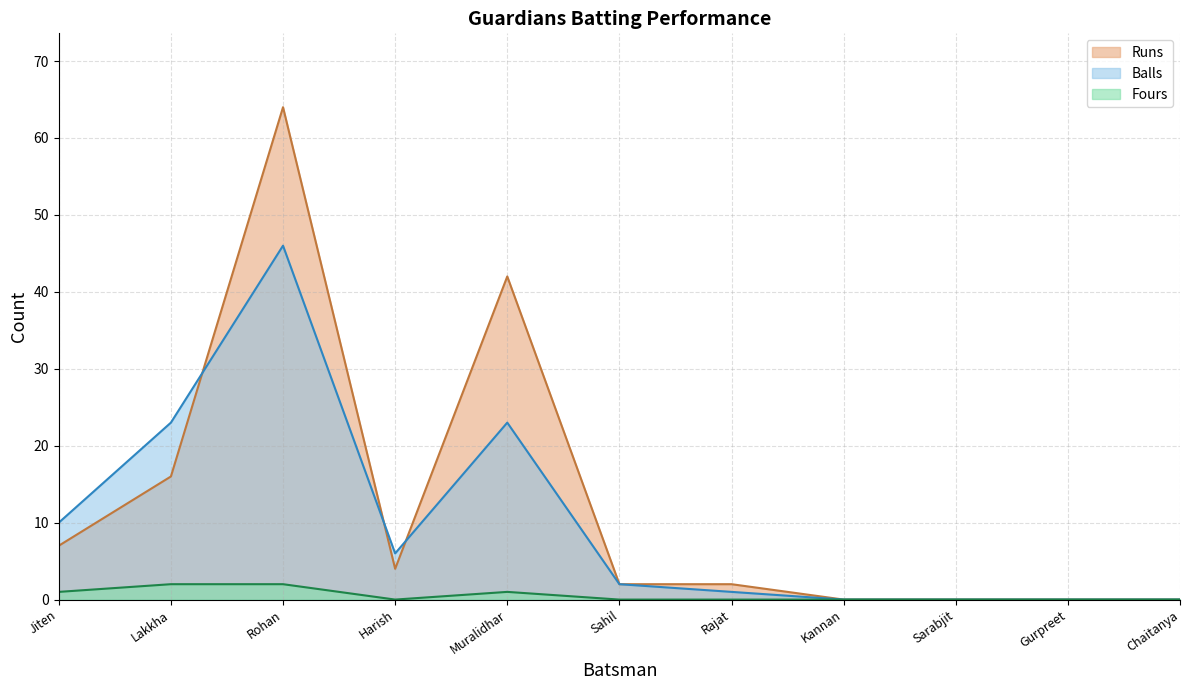

The Runs series shows 0 at Sarabjit. True or false?

True